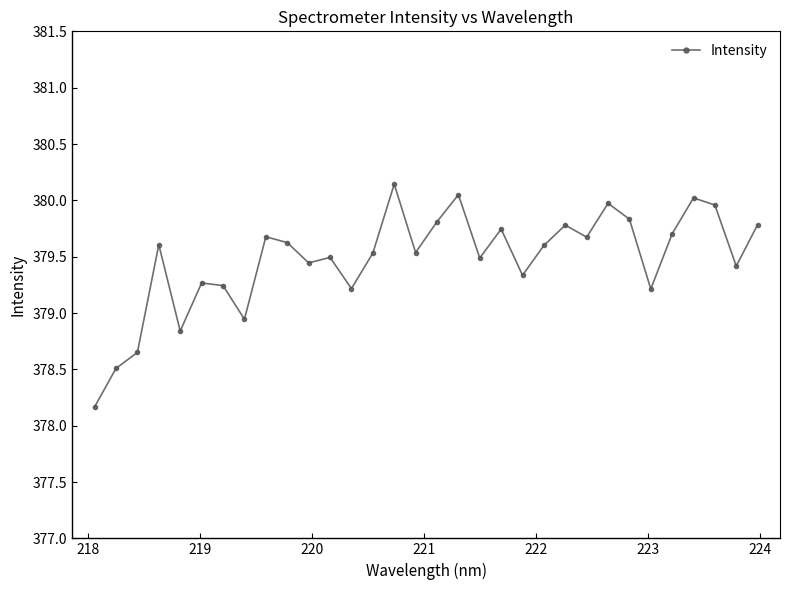

What is the difference between the maximum and second lowest values?

1.6